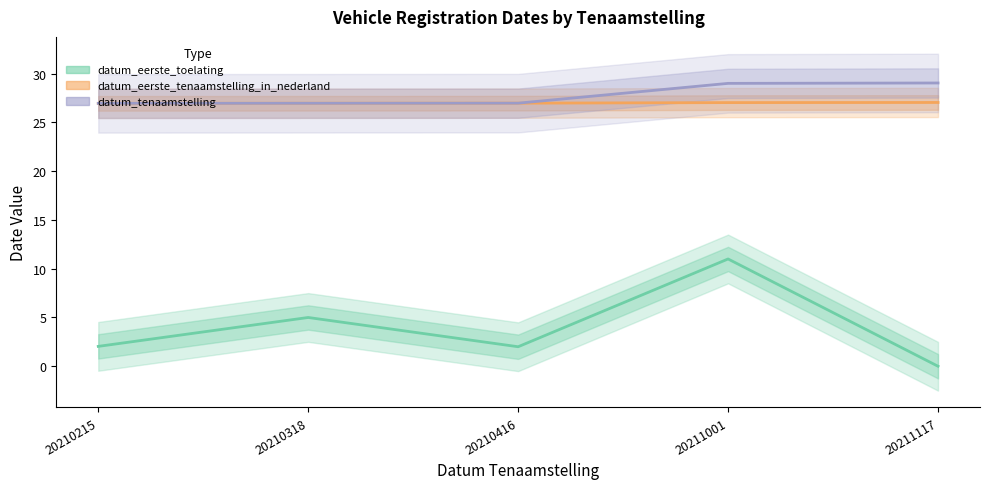

True or false: datum_tenaamstelling and datum_eerste_tenaamstelling_in_nederland intersect in this chart.

False